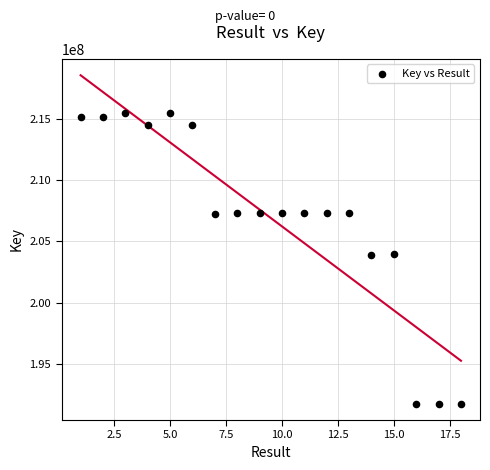

What is the range of X values (max minus min)?

17